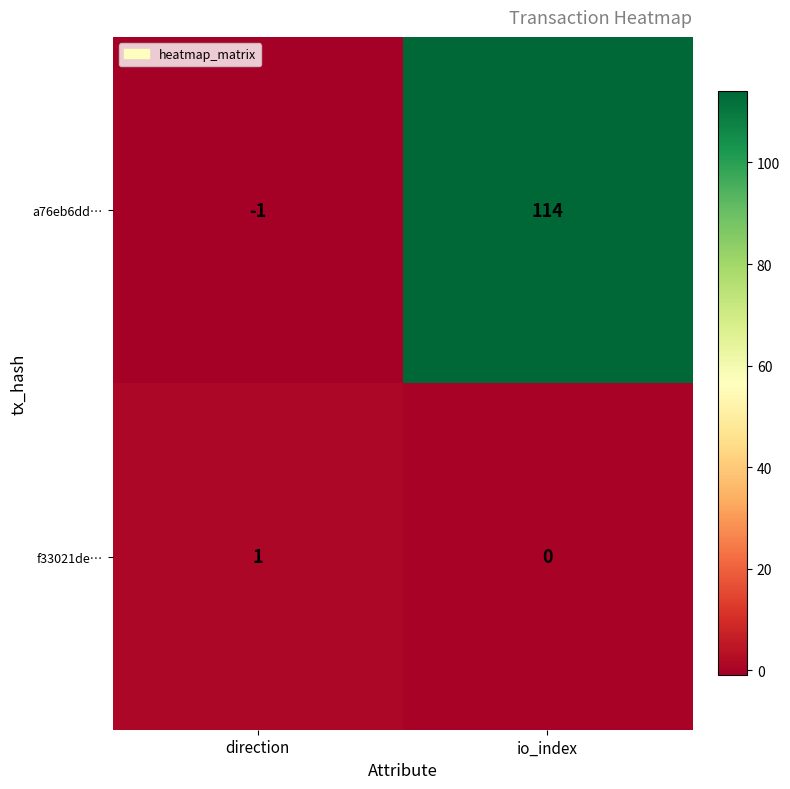

Which series has the largest range (max minus min)?

a76eb6dd…